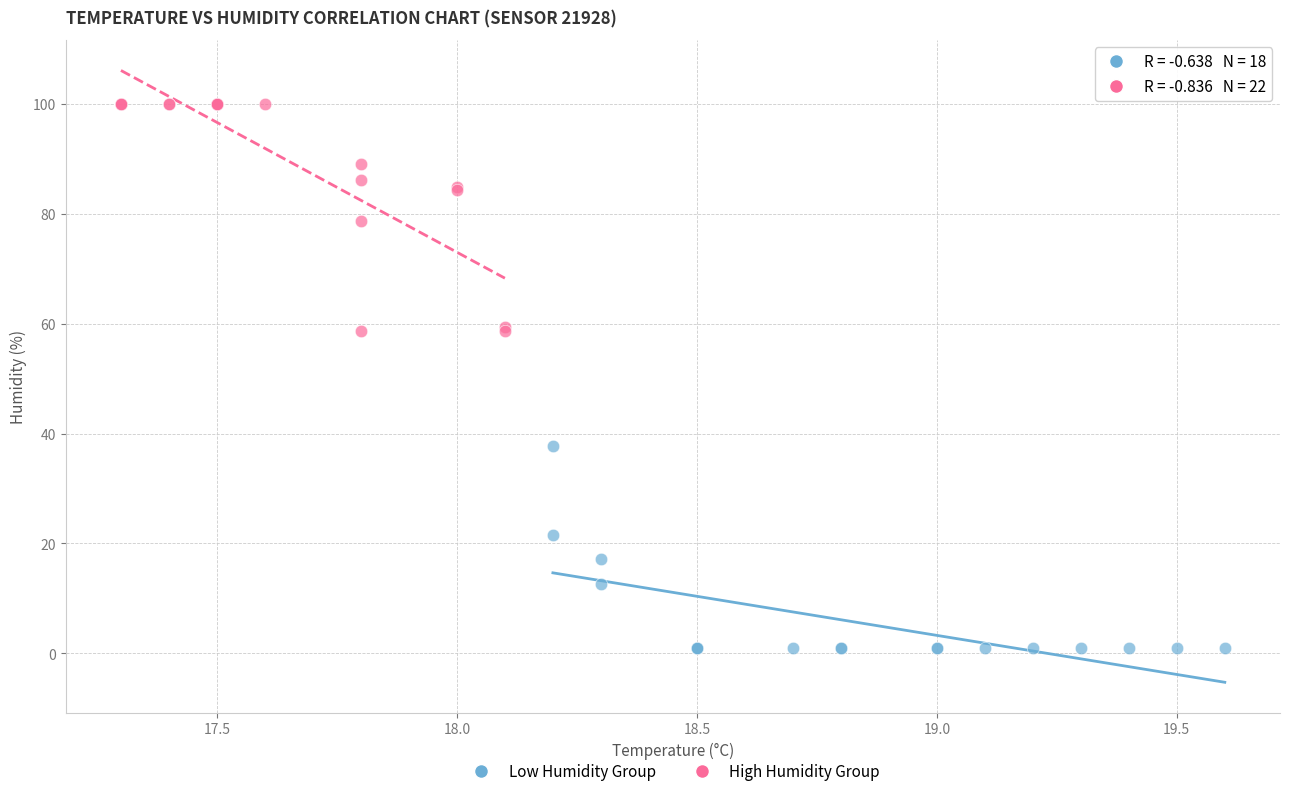

Which series reaches the maximum Y coordinate?

High Humidity Group